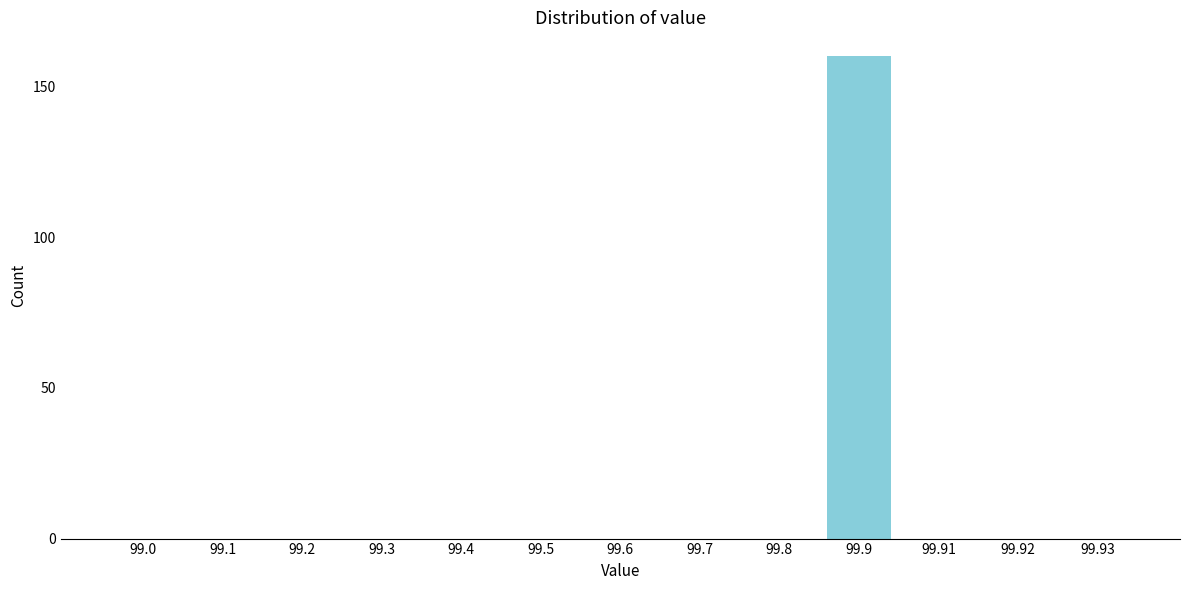

Reading left to right, what are all the values shown in this chart?

99.0=0	99.1=0	99.2=0	99.3=0	99.4=0	99.5=0	99.6=0	99.7=0	99.8=0	99.9=160	99.91=0	99.92=0	99.93=0